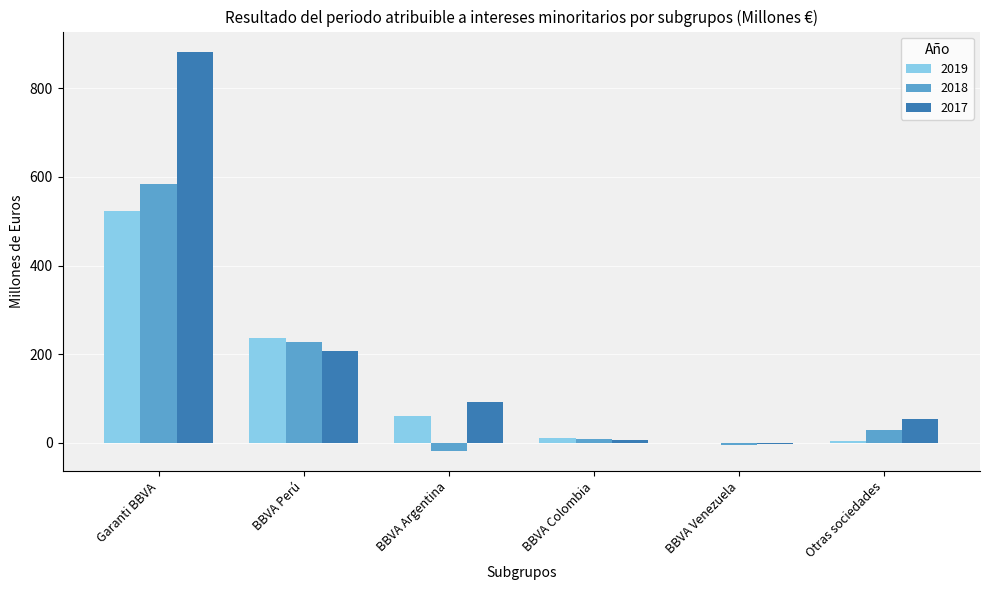

How many positive values does the 2017 series have?

5